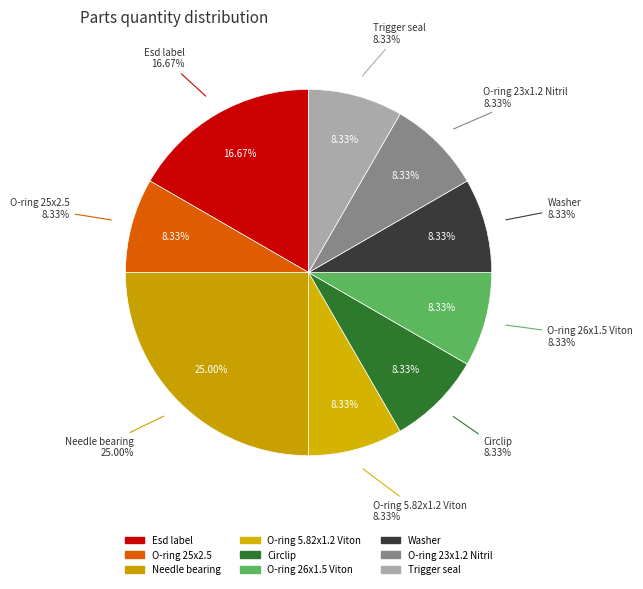

What is the ratio of the value at O-ring 26x1.5 Viton to the value at O-ring 25x2.5?

1.0